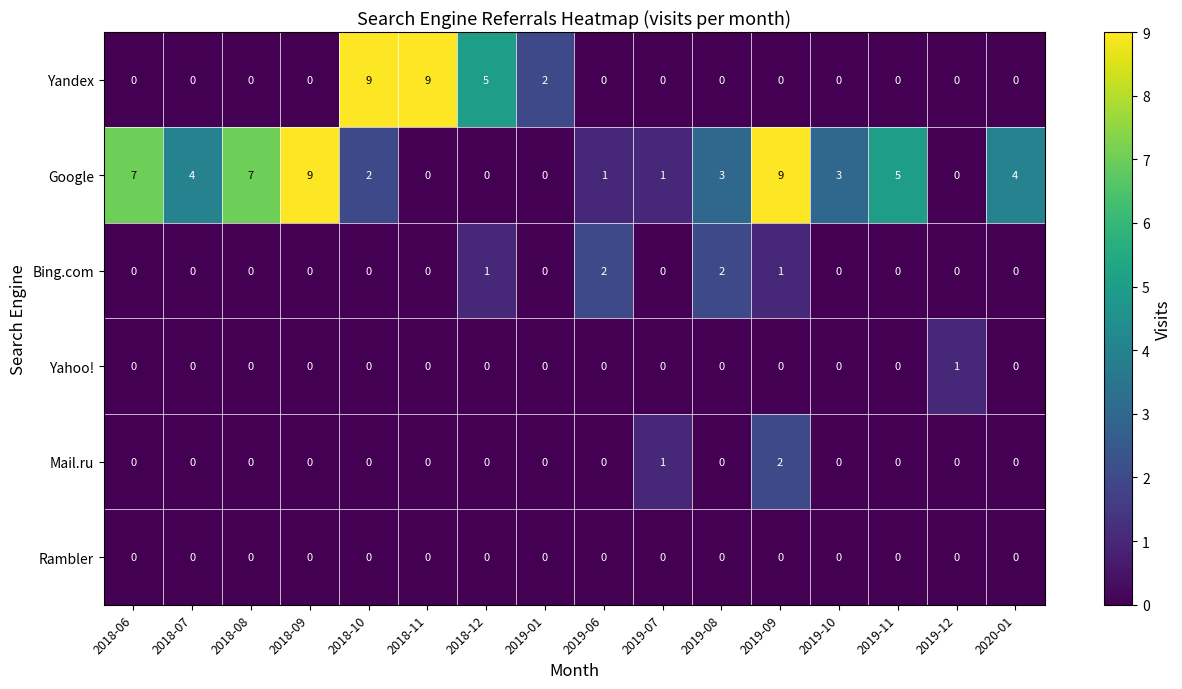

True or false: Yahoo! has a value of -1 at 2018-09.

False